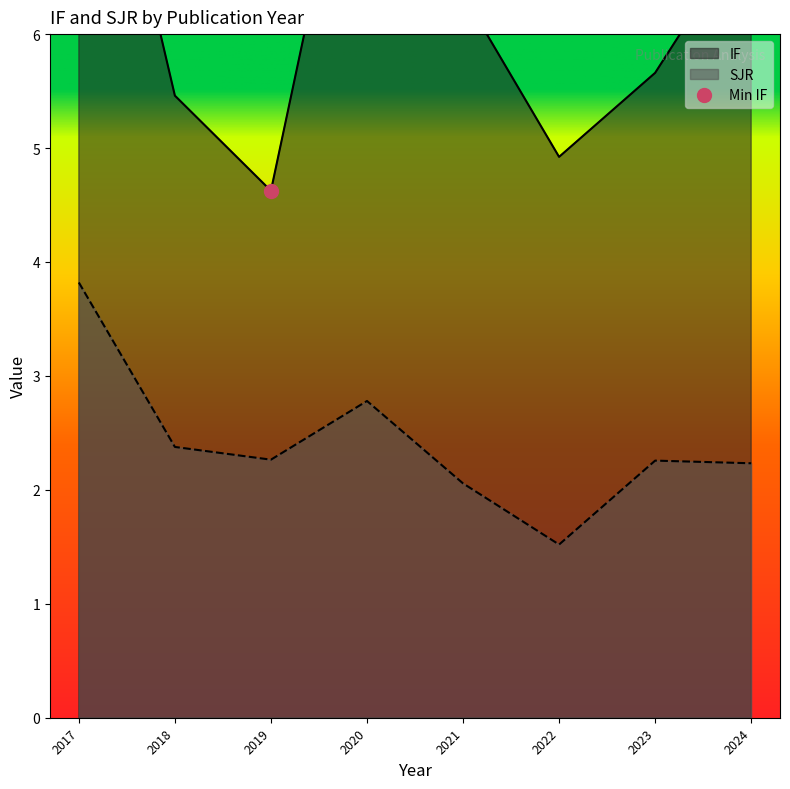

What are all the series names shown in the legend?

IF, SJR